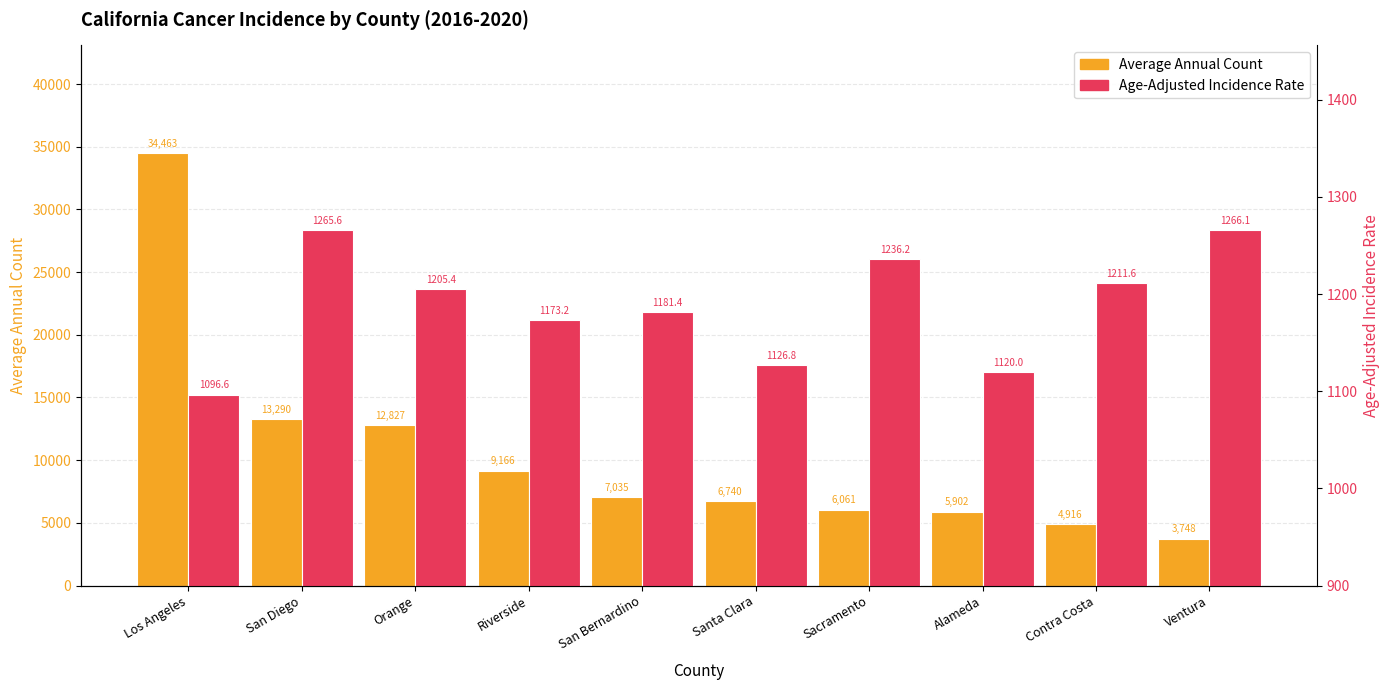

What position from the right is Ventura?

1